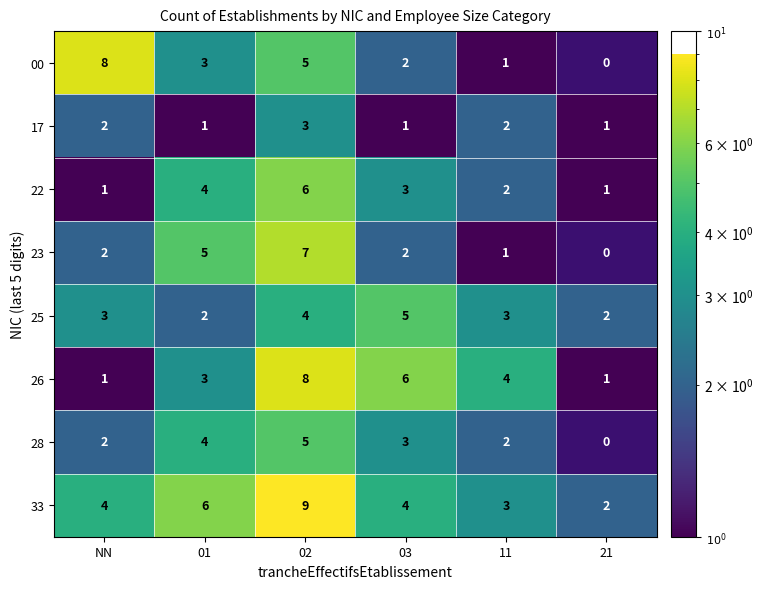

The 22 series shows 4 at 01. True or false?

True